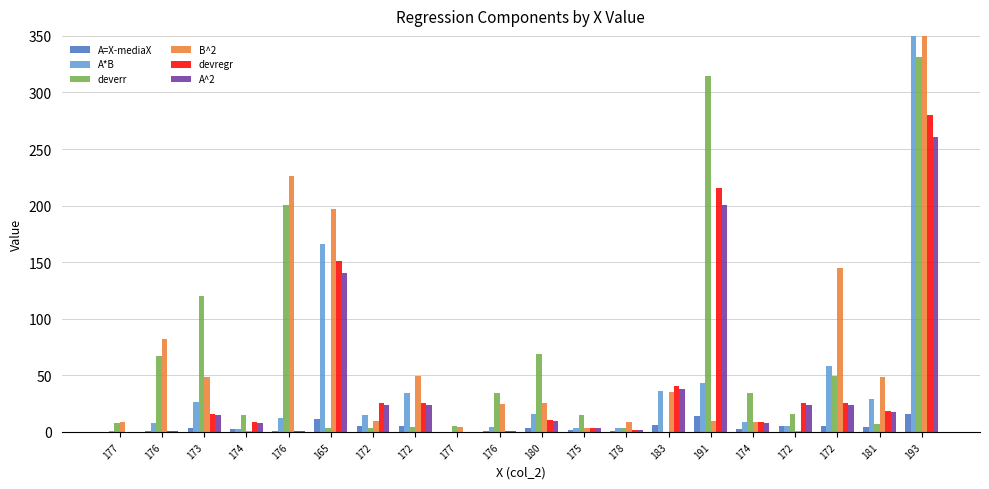

Reading right to left, what are all the values shown in this chart?

A=X-mediaX: 16.1	4.2	4.8	4.8	2.9	14.2	6.2	1.1	1.9	3.1	0.8	0.1	4.8	4.8	11.8	0.8	2.9	3.9	0.8	0.1
A*B: 564.4	28.8	58.4	5.1	8.4	43.2	36.6	3.4	3.6	15.9	4.2	0.3	34.2	14.8	166.5	12.8	2.7	26.8	7.7	0.4
deverr: 331.3	7.0	49.3	15.8	34.9	314.2	0.2	3.1	15.0	69.2	34.0	4.9	4.1	3.9	3.1	200.8	15.2	119.7	66.7	7.8
B^2: 1221.5	48.3	145.2	1.1	8.7	9.3	35.4	8.7	3.8	25.5	24.5	4.2	49.7	9.3	197.4	226.5	0.9	48.3	81.9	8.7
devregr: 280.5	18.5	25.3	25.3	8.7	215.3	40.7	1.4	3.7	10.7	0.8	0.0	25.3	25.3	151.0	0.8	8.7	15.9	0.8	0.0
A^2: 260.8	17.2	23.5	23.5	8.1	200.2	37.8	1.3	3.4	9.9	0.7	0.0	23.5	23.5	140.4	0.7	8.1	14.8	0.7	0.0